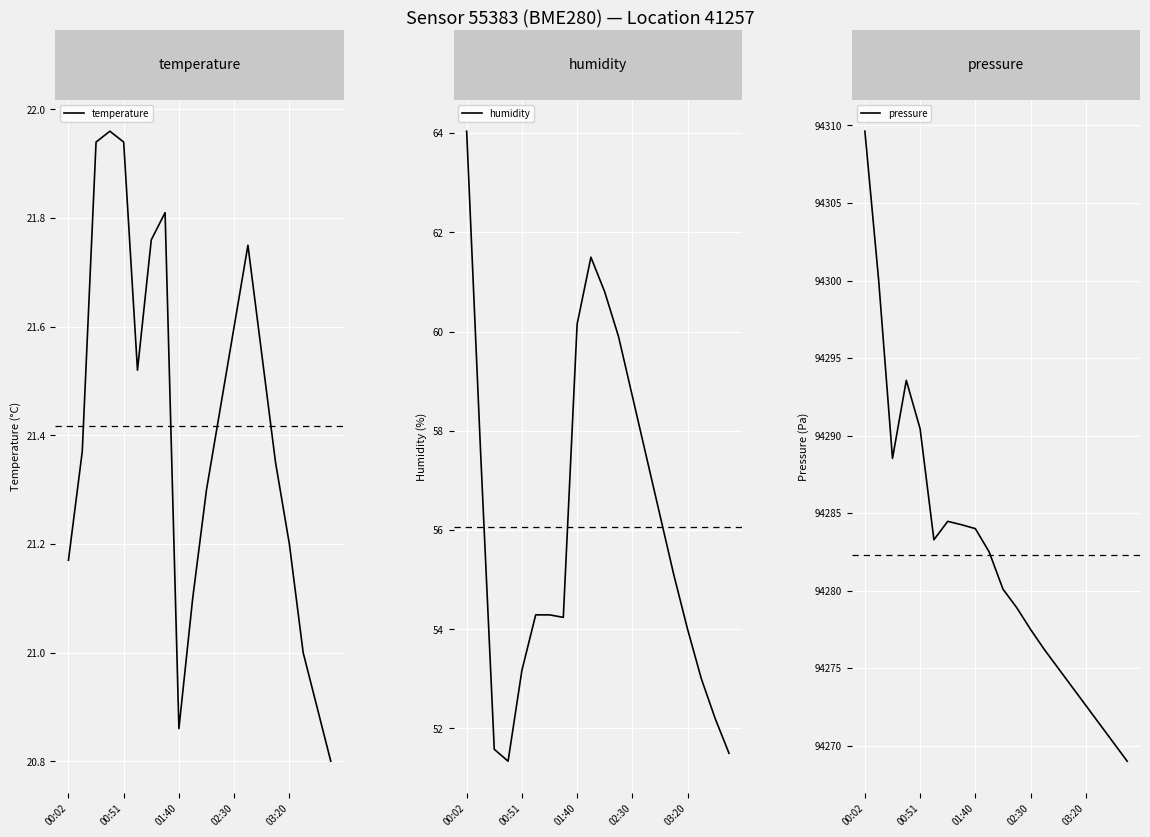

How many interior local valleys does the pressure series have?

2